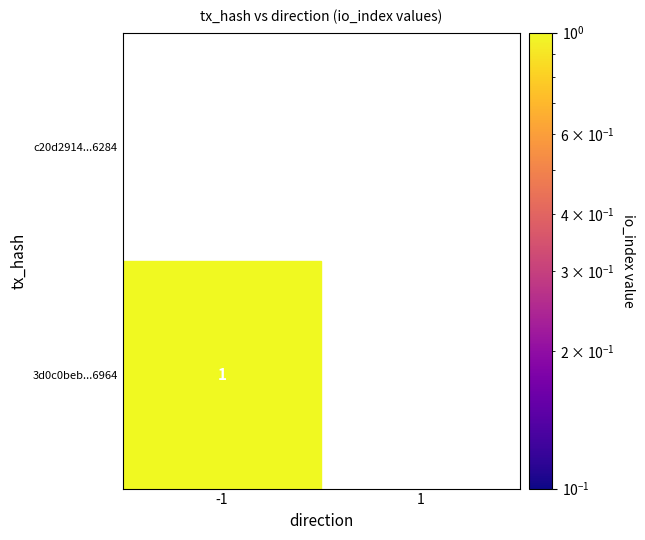

At which category does the chart reach its peak across all series?

-1